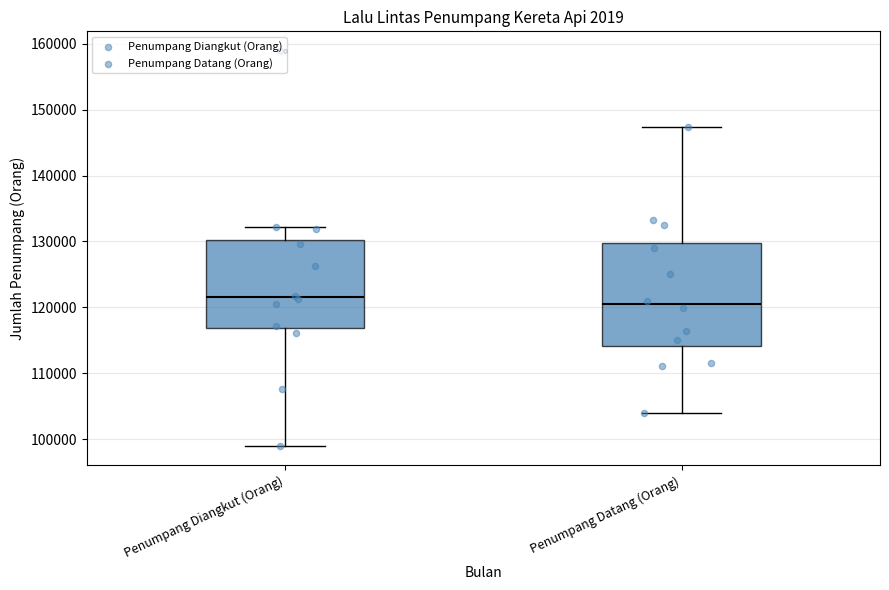

Which box has the highest median line?

Penumpang Diangkut (Orang)